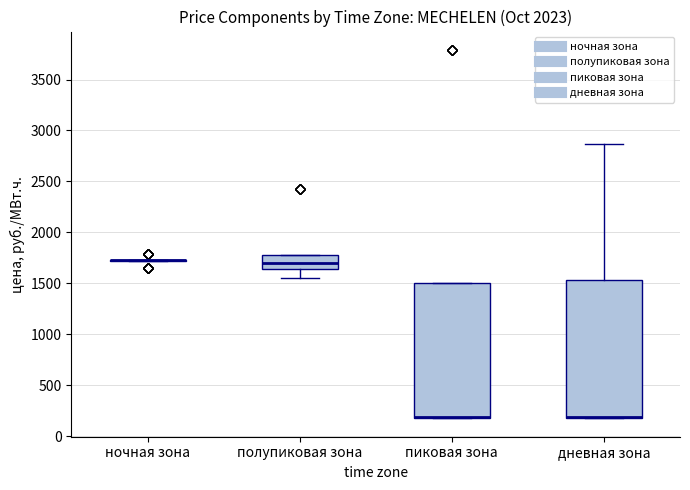

Where is the upper edge of the box for пиковая зона on the y-axis? The values are not printed on the chart, so give them approximately, as read against the axis.

1500